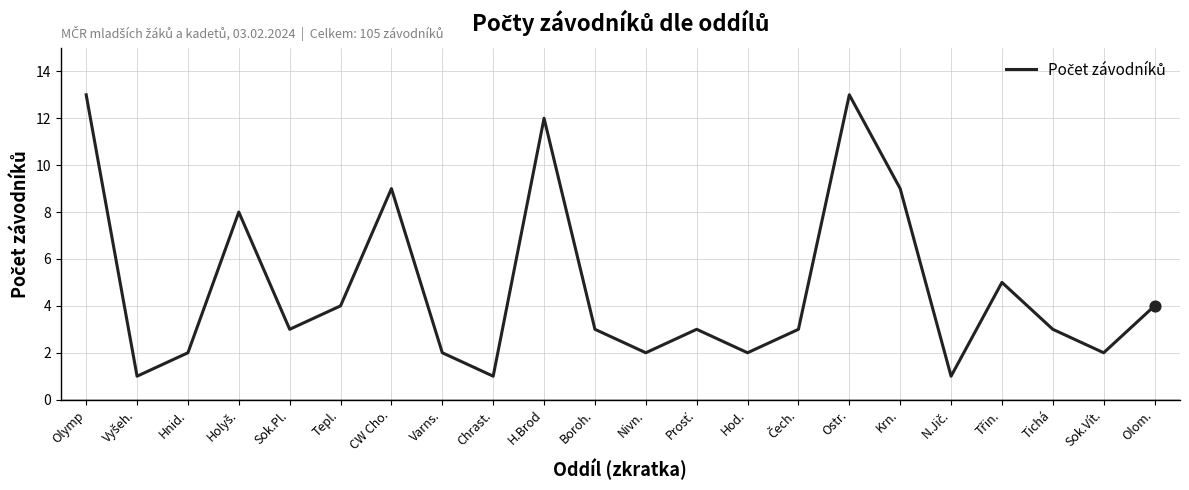

Between Nivn. and H.Brod, which is larger?

H.Brod